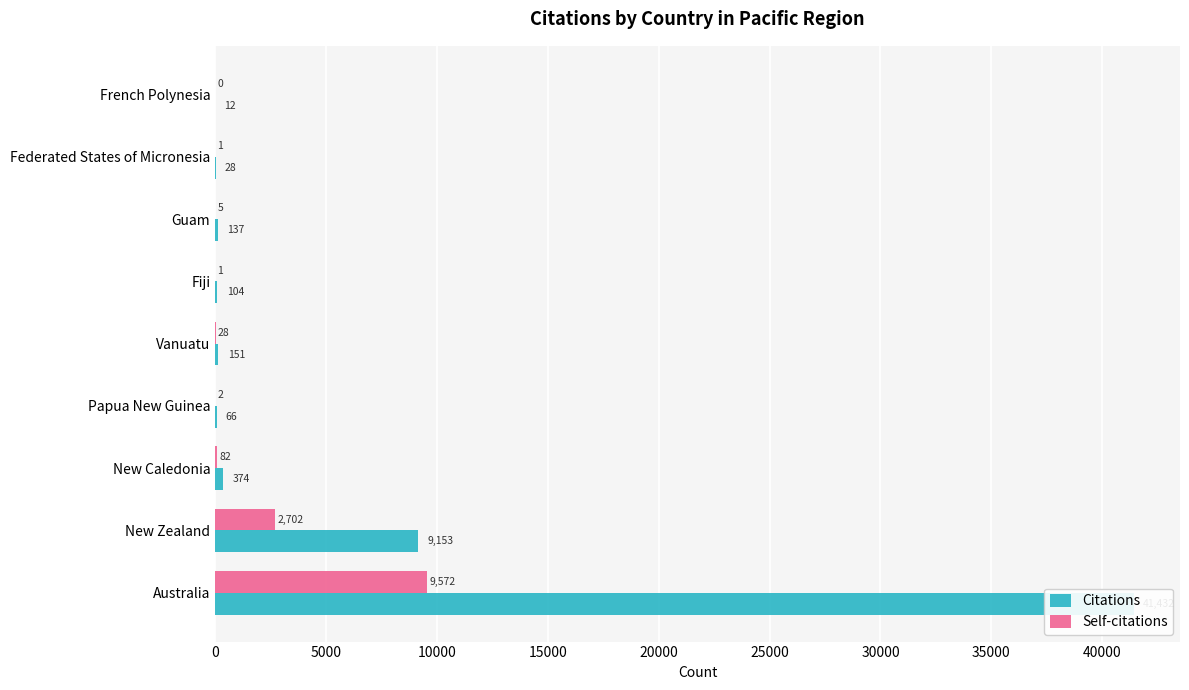

What is the value of the Self-citations bar at the 1st from the left?

9572